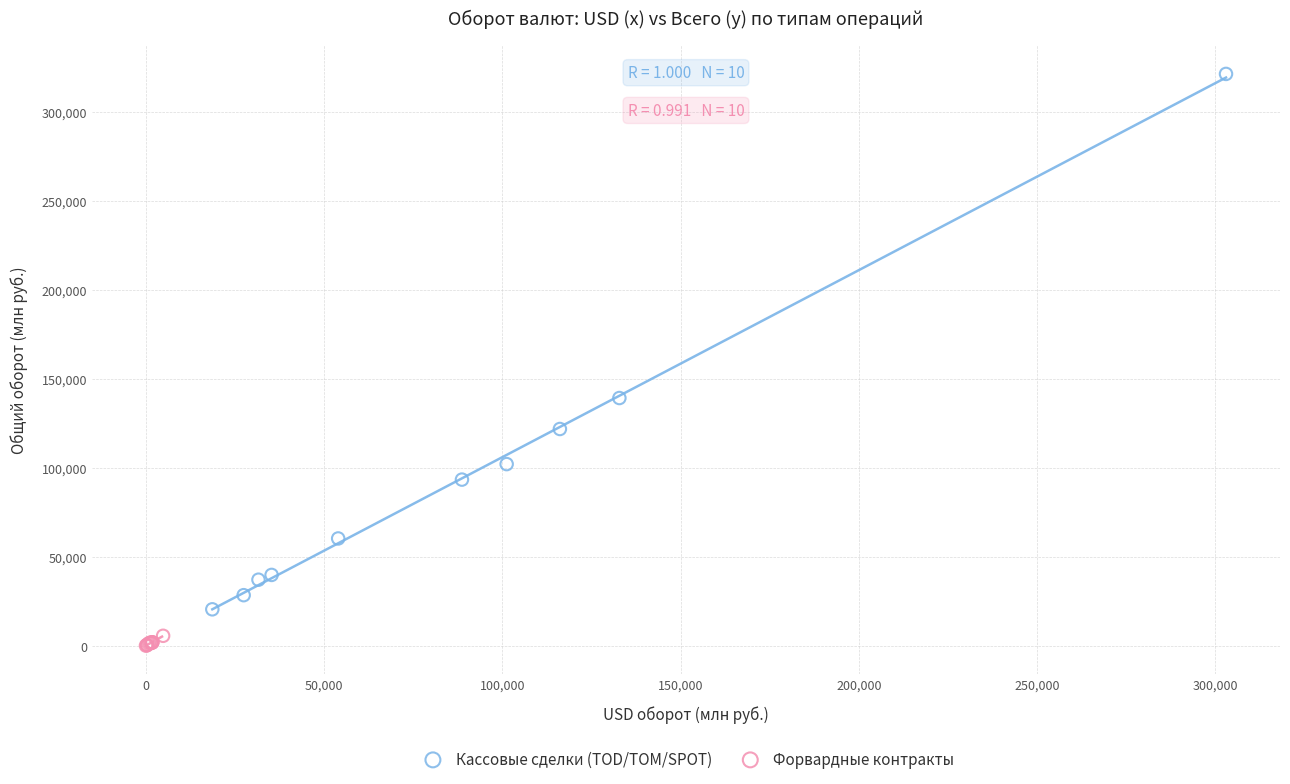

Which series has the widest spread of Y values?

Кассовые сделки (TOD/TOM/SPOT)